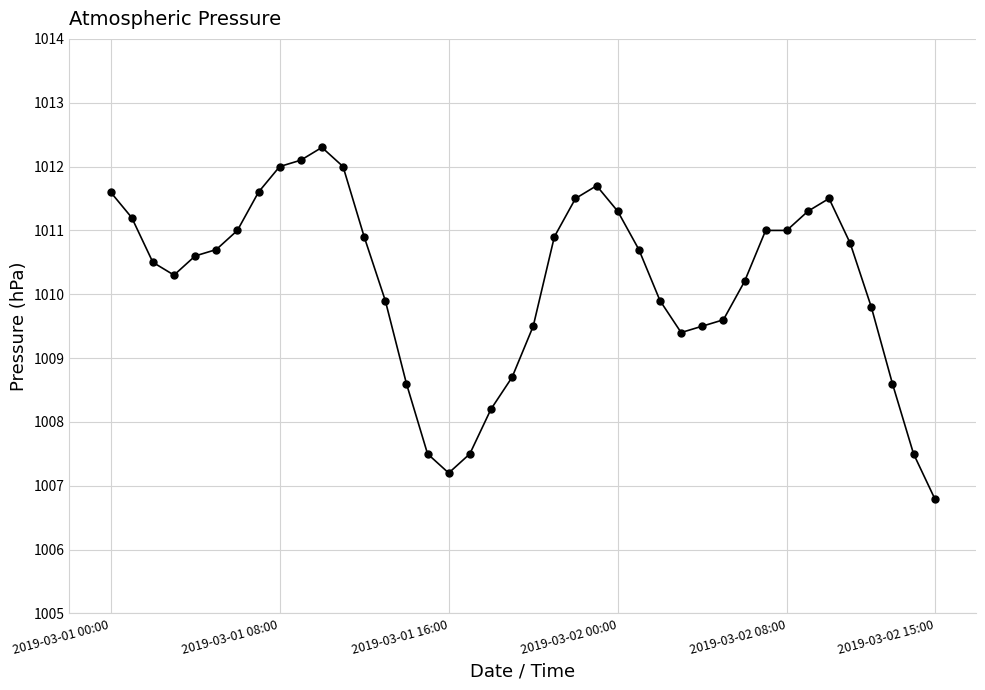

What is the minimum value shown in the chart?

1006.8